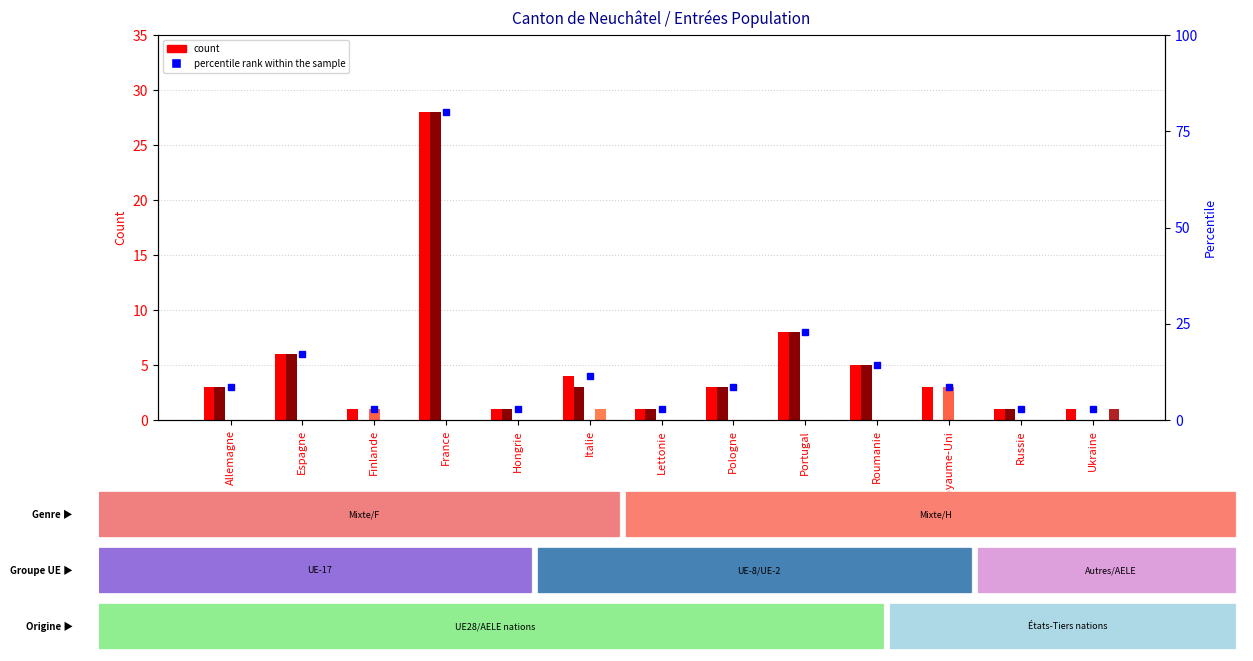

At which category is the sum across all series the highest?

France